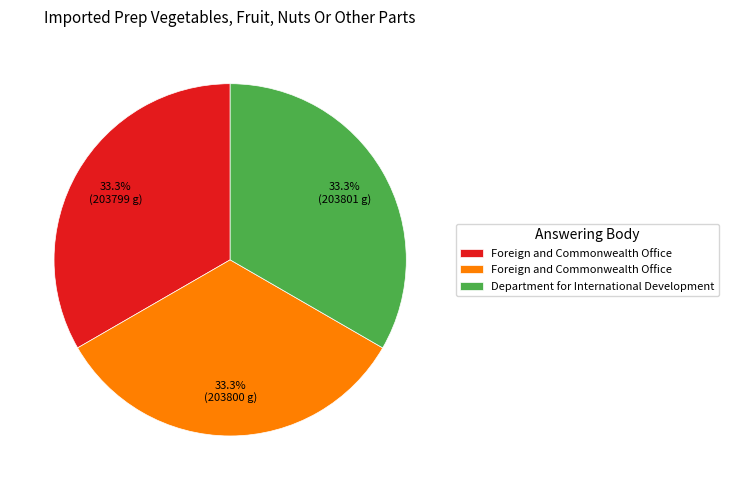

Is there any slice that represents more than half of the pie?

No